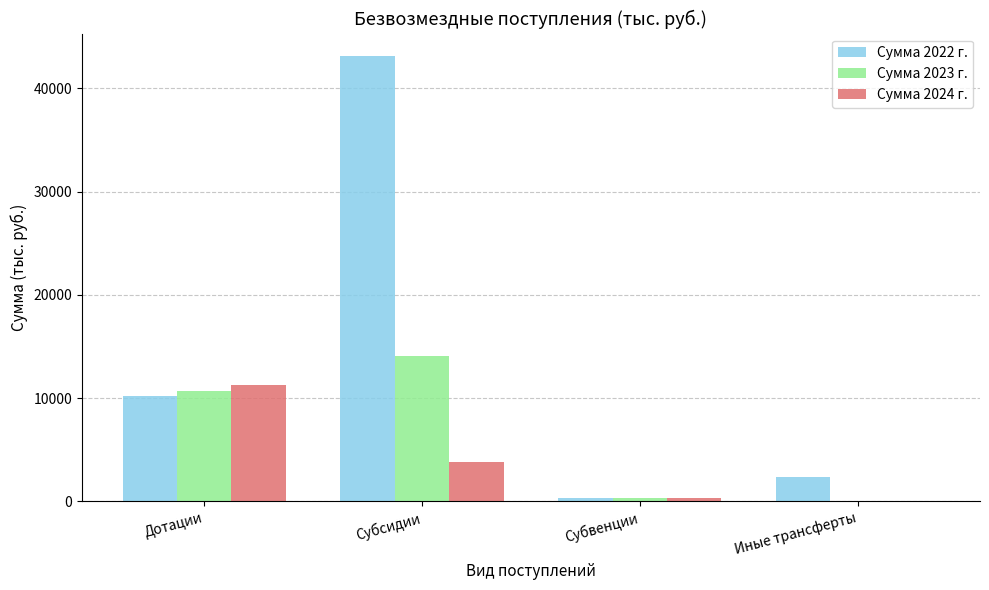

Are the bars grouped side by side (vs. stacked)?

Yes